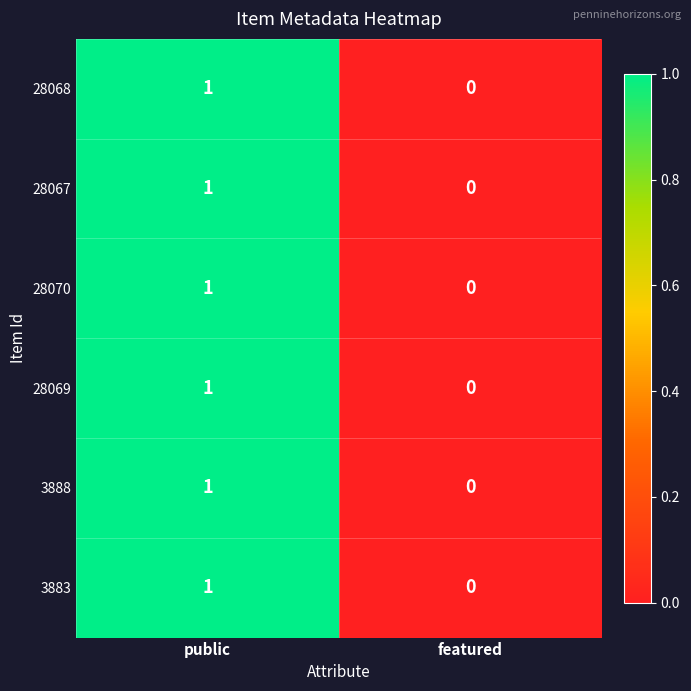

True or false: 28067 has a value of 0 at featured.

True